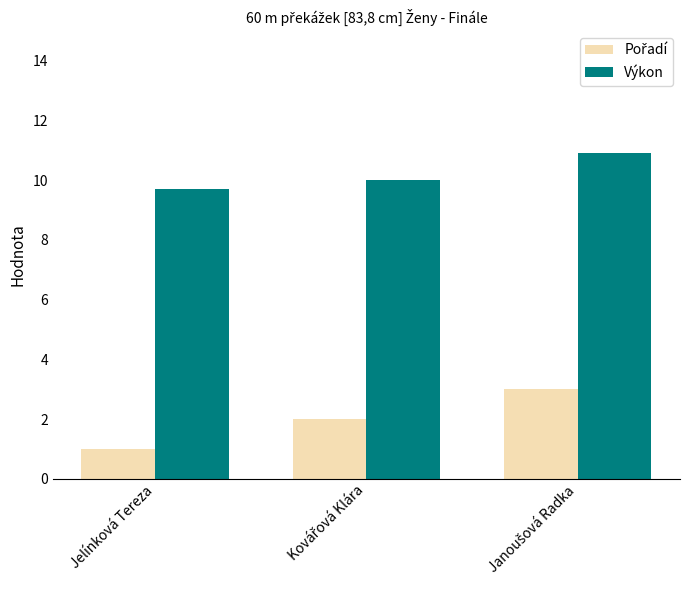

At how many categories does at least one series exceed 8?

3